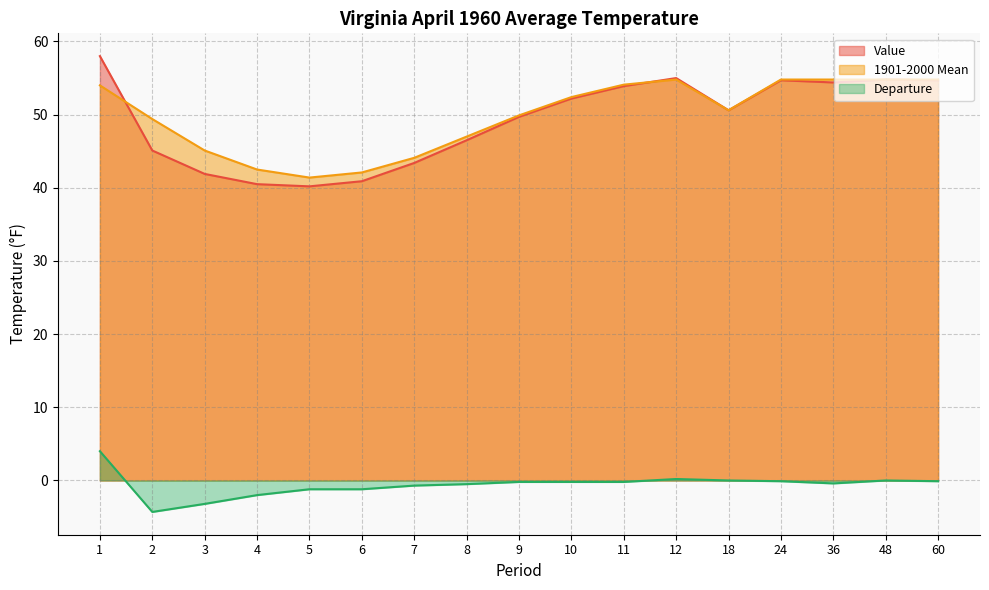

What is the minimum value shown in the chart?

-4.3